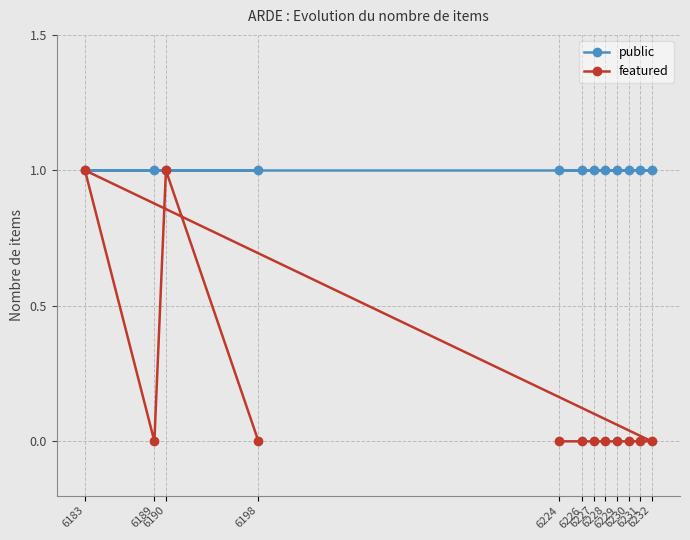

True or false: public and featured cross at least once.

False